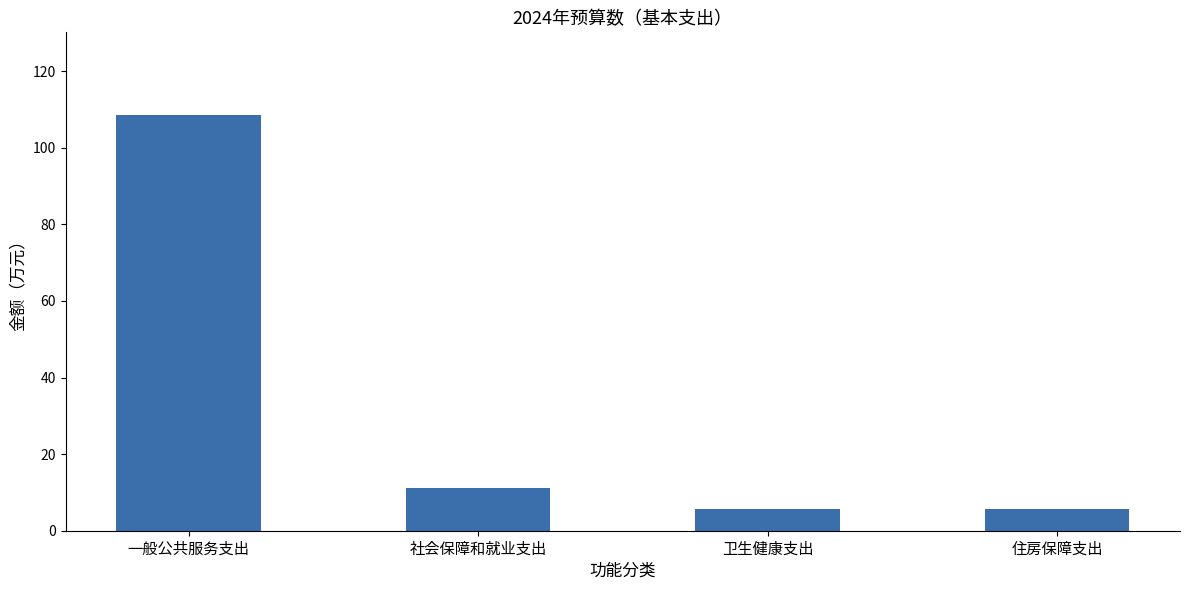

What is the average value?

32.7